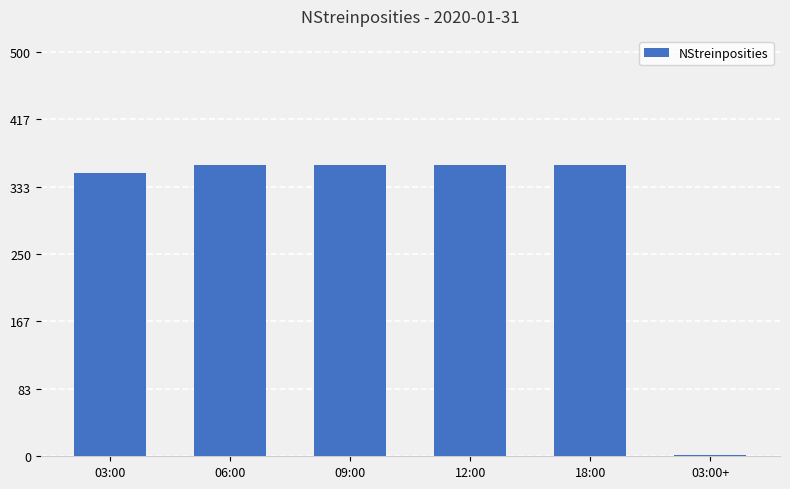

What is the maximum value shown in the chart?

360